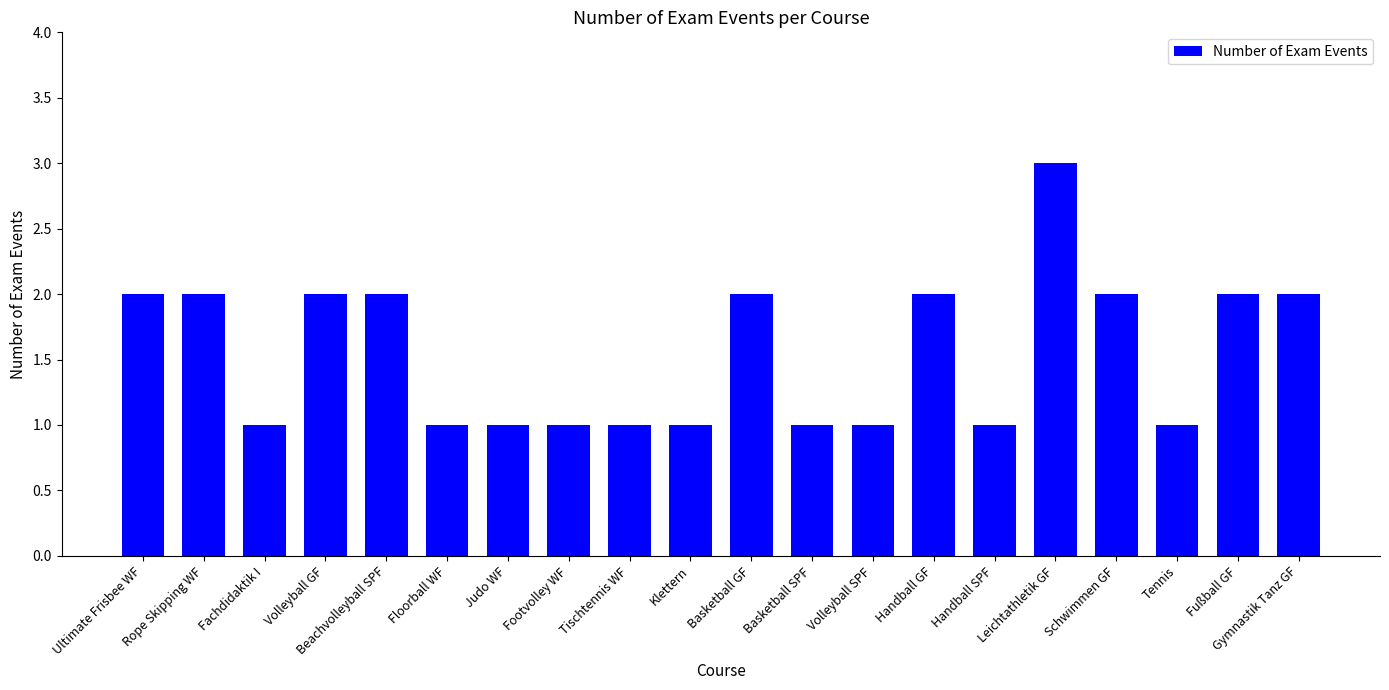

What position from the right is Leichtathletik GF?

5